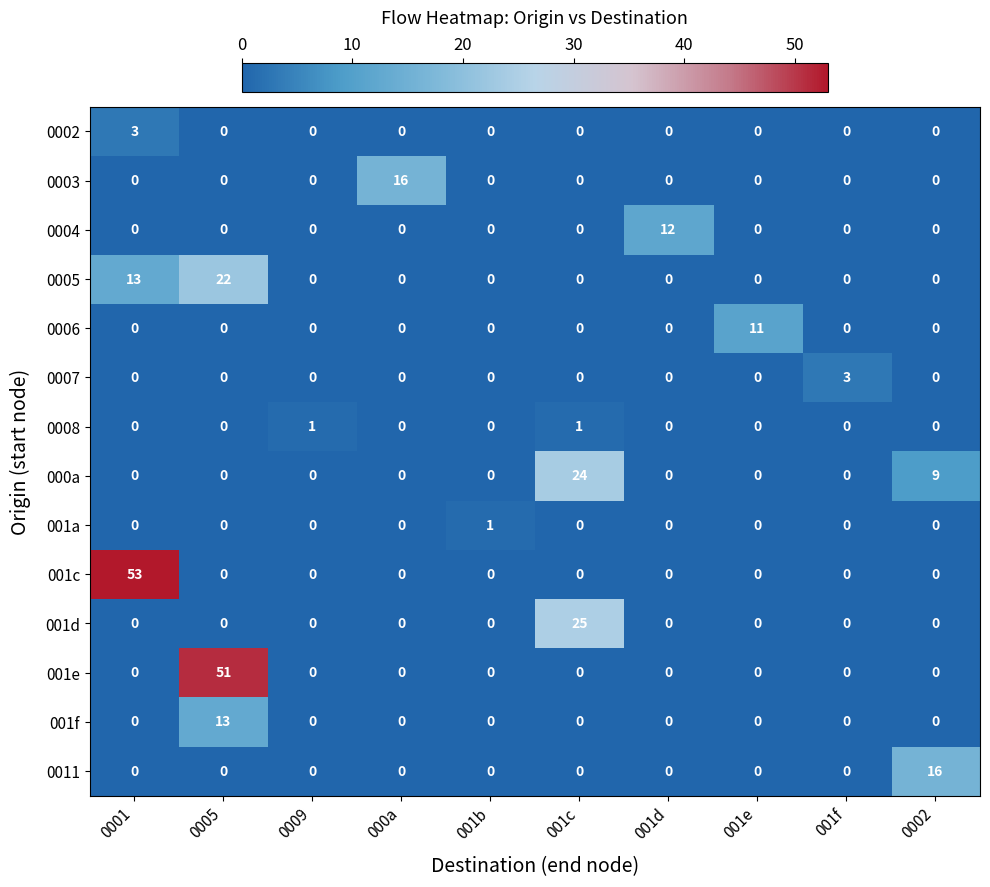

The value of 0003 at 0005 is 0. True or false?

True